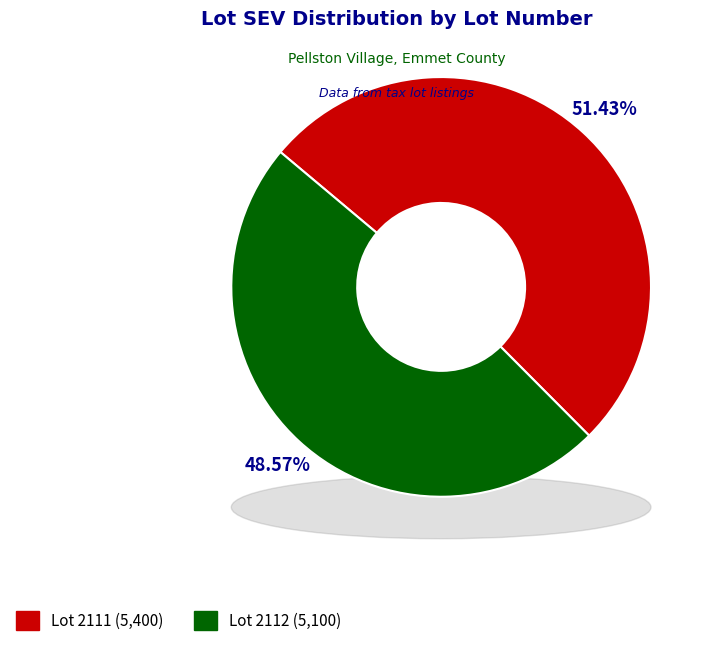

To the nearest percent, what is the average slice percentage?

50%